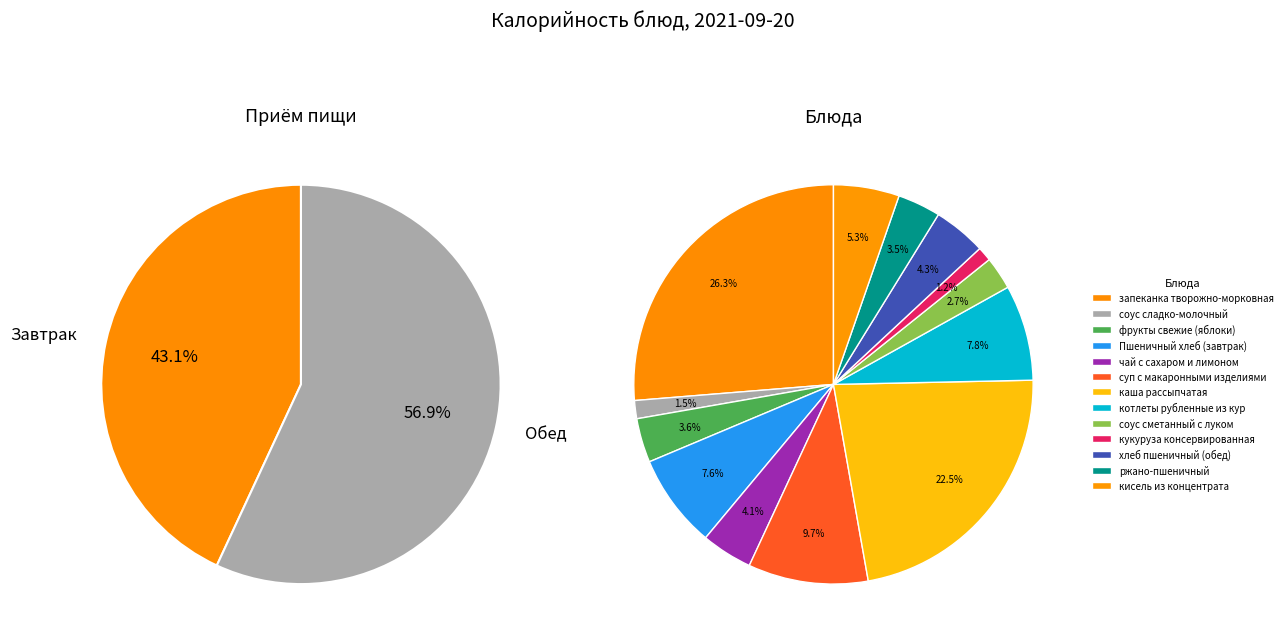

Is it true that Пшеничный хлеб (завтрак) is 1% of the pie?

False